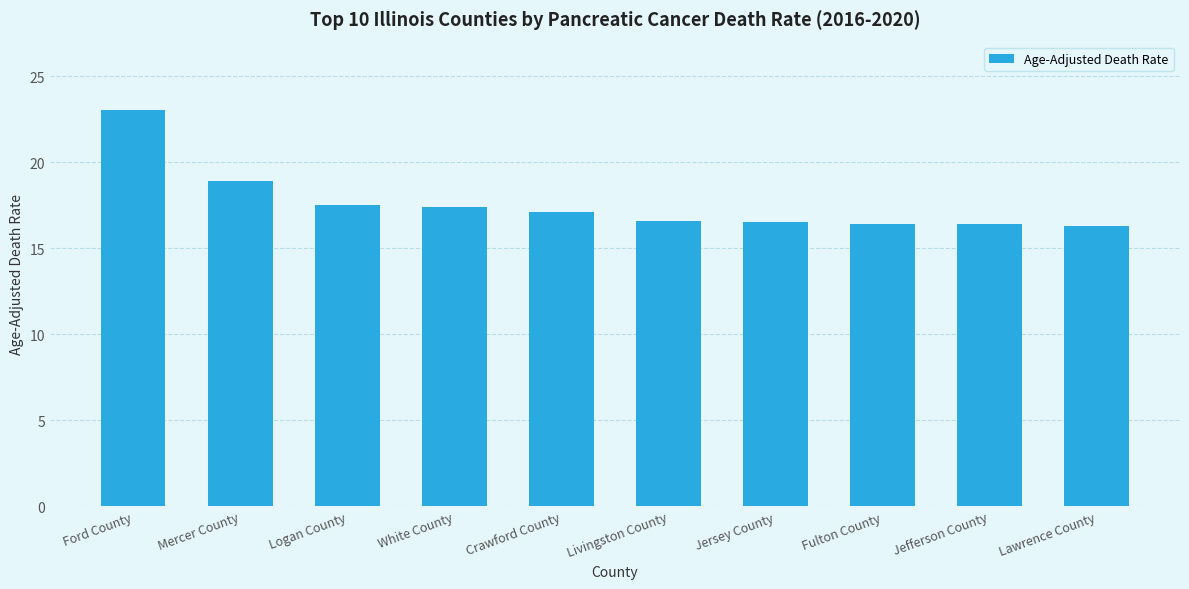

What is the maximum value shown in the chart?

23.0